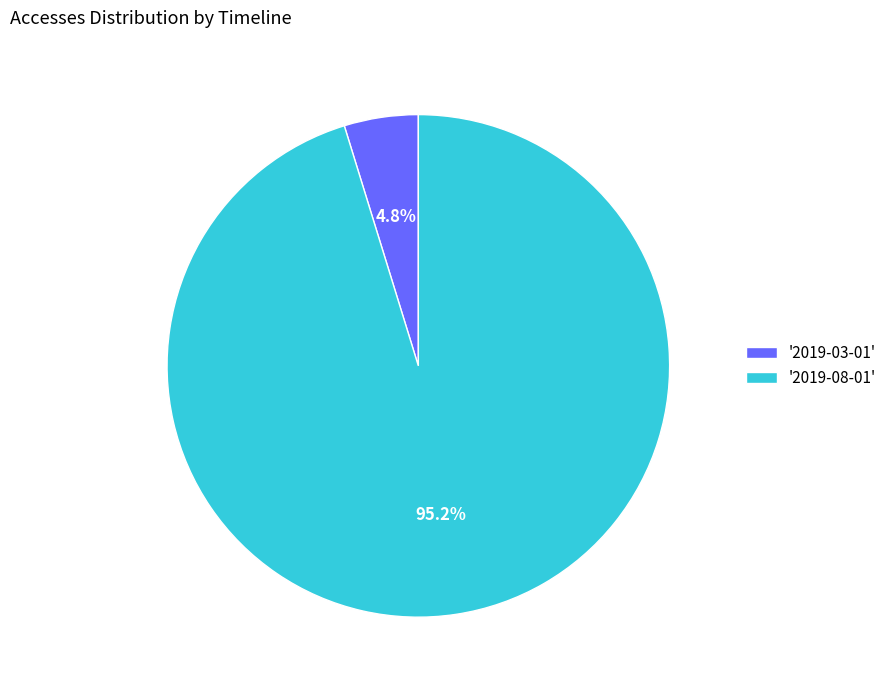

Is there any slice that represents more than half of the pie?

Yes